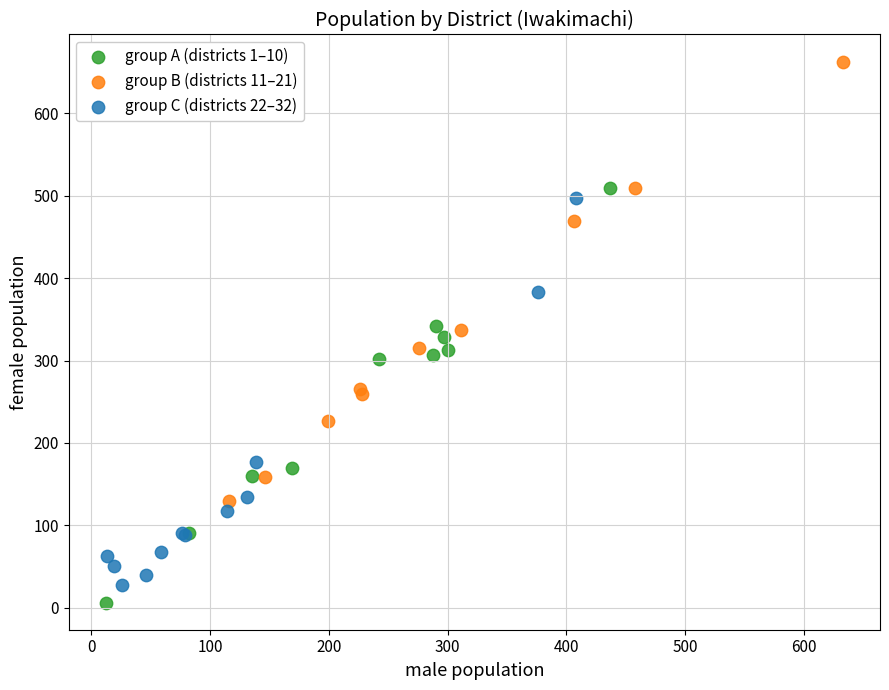

Which series reaches the maximum Y coordinate?

group B (districts 11–21)